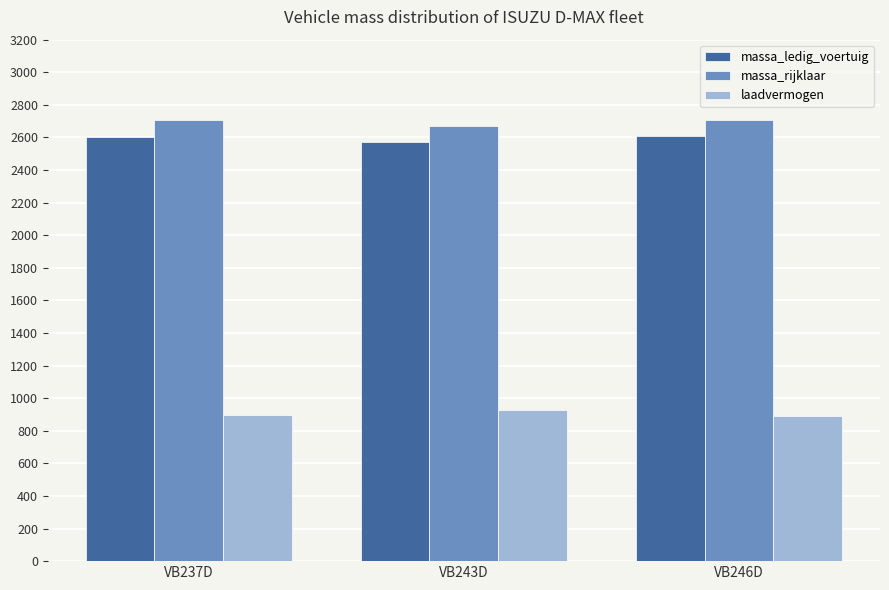

How many bars are there in total?

9